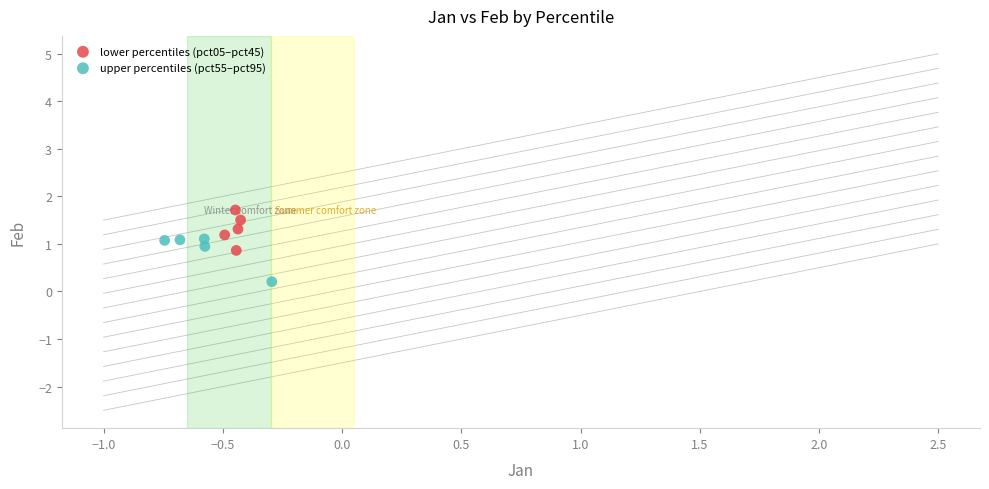

Which series contains the lowest Y value?

upper percentiles (pct55–pct95)